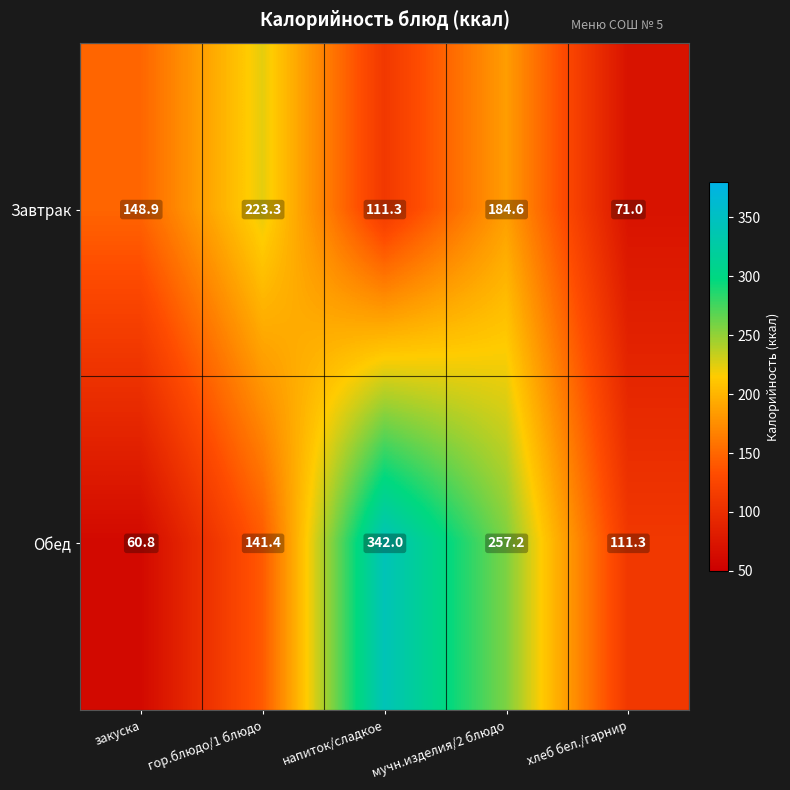

Reading left to right, what are all the values shown in this chart?

Завтрак: закуска=148.9	гор.блюдо/1 блюдо=223.3	напиток/сладкое=111.3	мучн.изделия/2 блюдо=184.6	хлеб бел./гарнир=71.0
Обед: закуска=60.8	гор.блюдо/1 блюдо=141.4	напиток/сладкое=342.0	мучн.изделия/2 блюдо=257.2	хлеб бел./гарнир=111.3